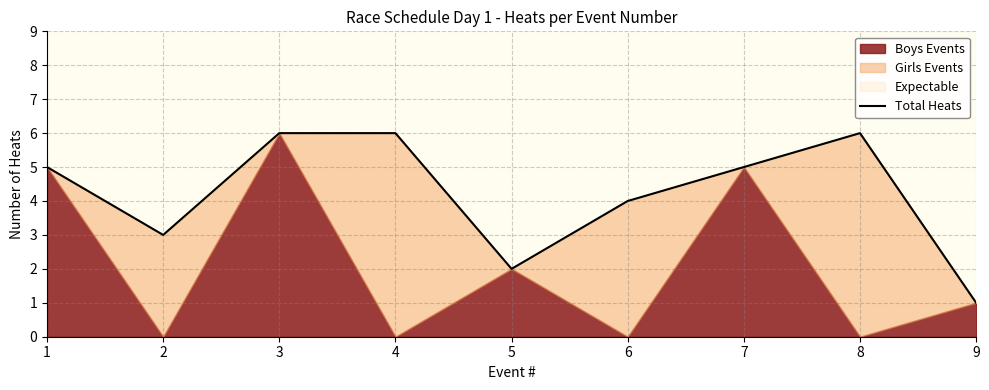

Rank the categories by value from highest to lowest.

3, 4, 8, 1, 7, 6, 2, 5, 9